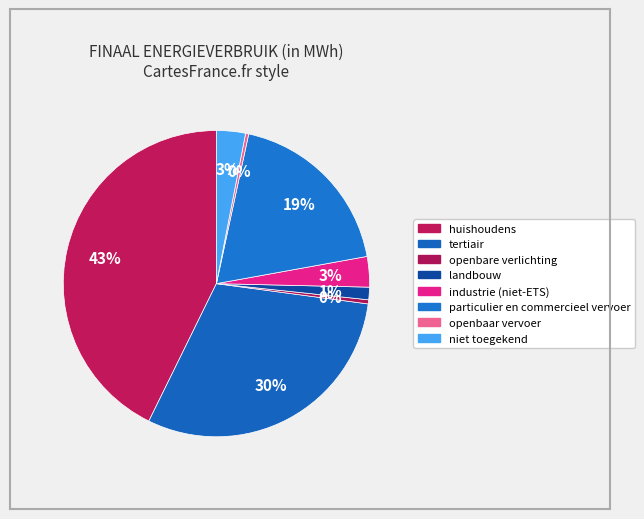

How many slices are in this pie chart?

8